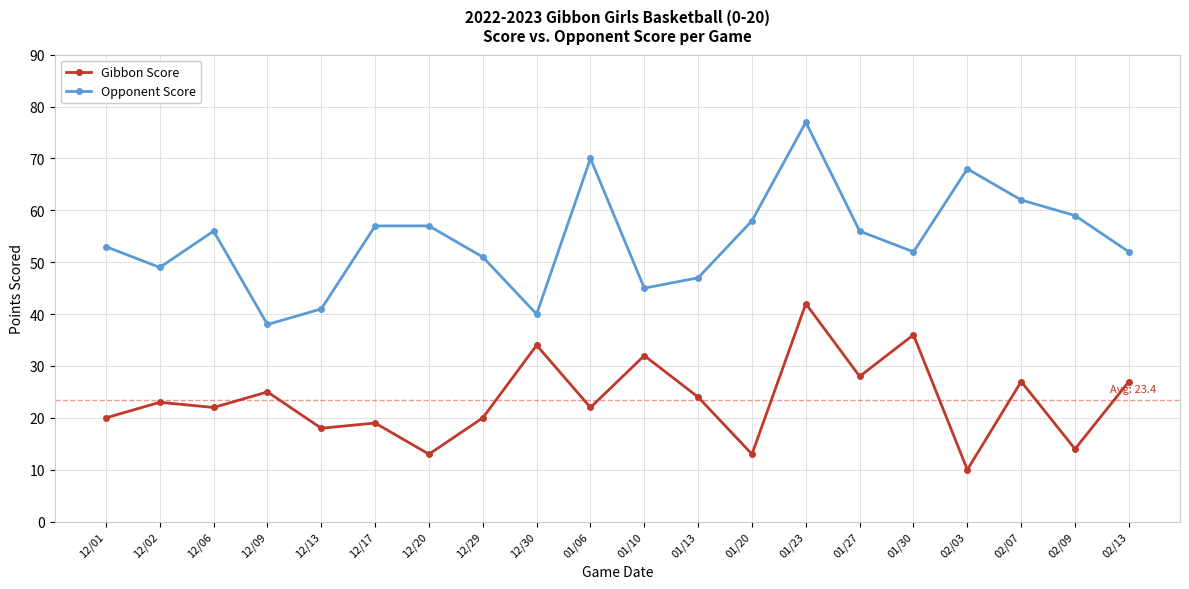

At 12/02, list the series in order from smallest to largest.

Gibbon Score, Opponent Score